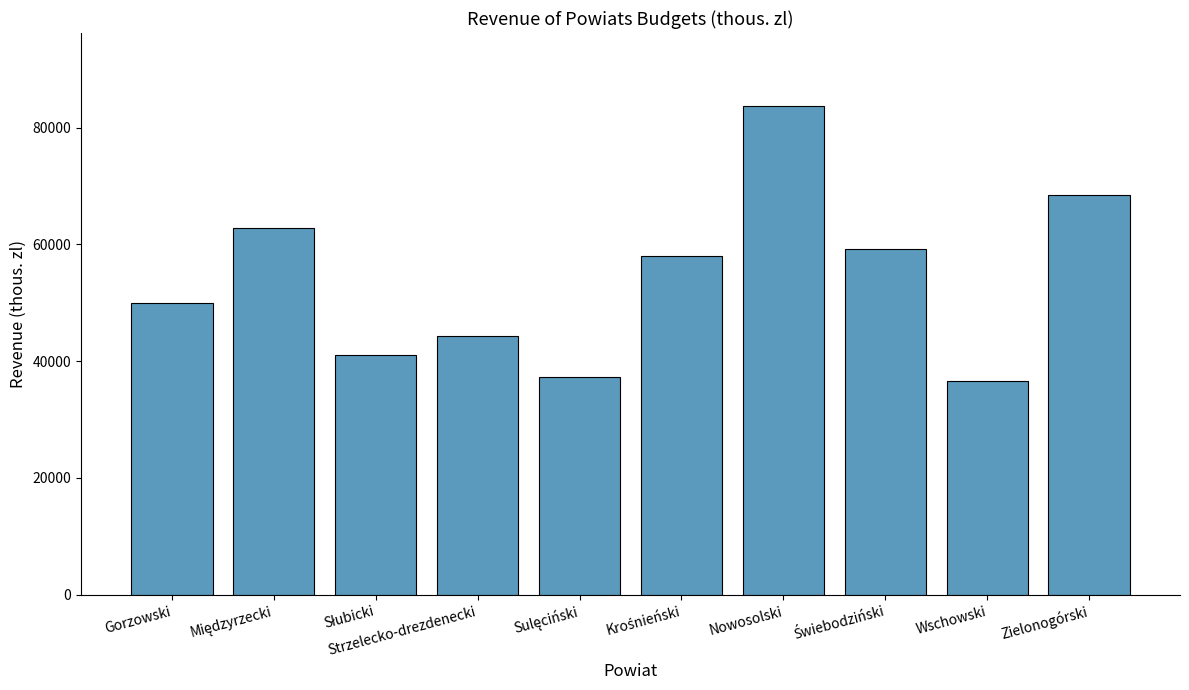

How many bars are there in total?

10